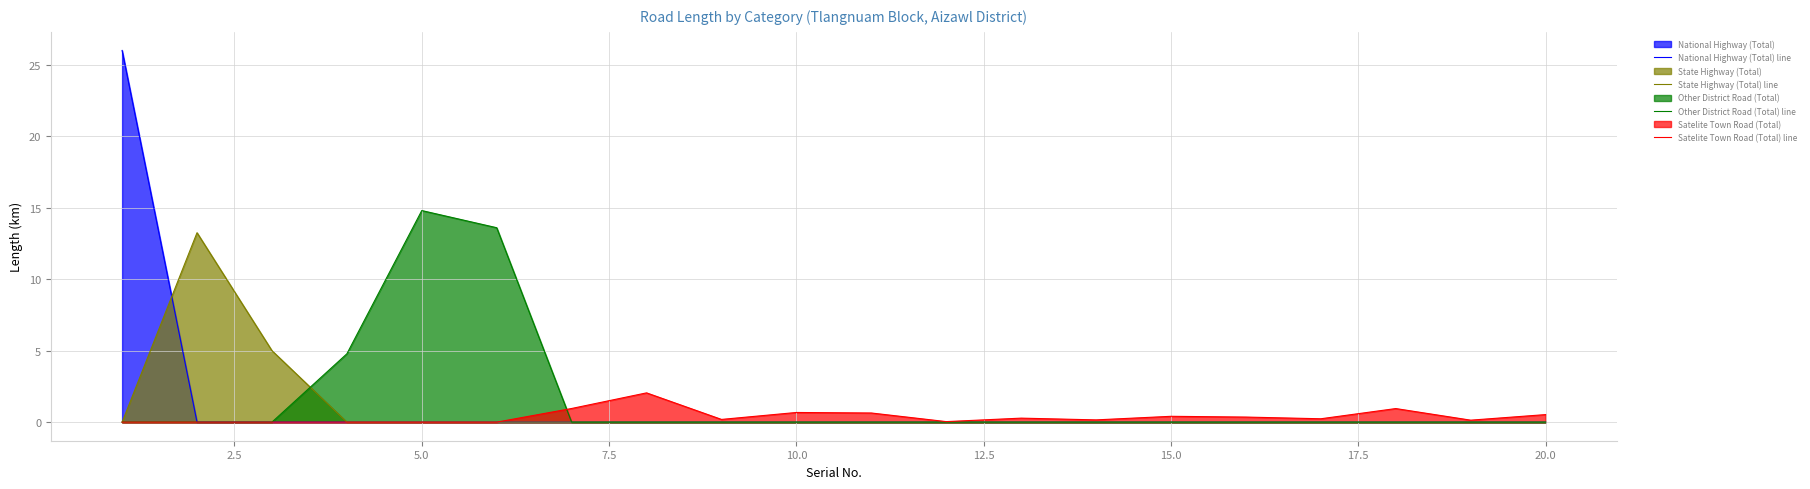

Rank the series by their average value, from lowest to highest.

Satelite Town Road (Total) line, State Highway (Total) line, National Highway (Total) line, Other District Road (Total) line